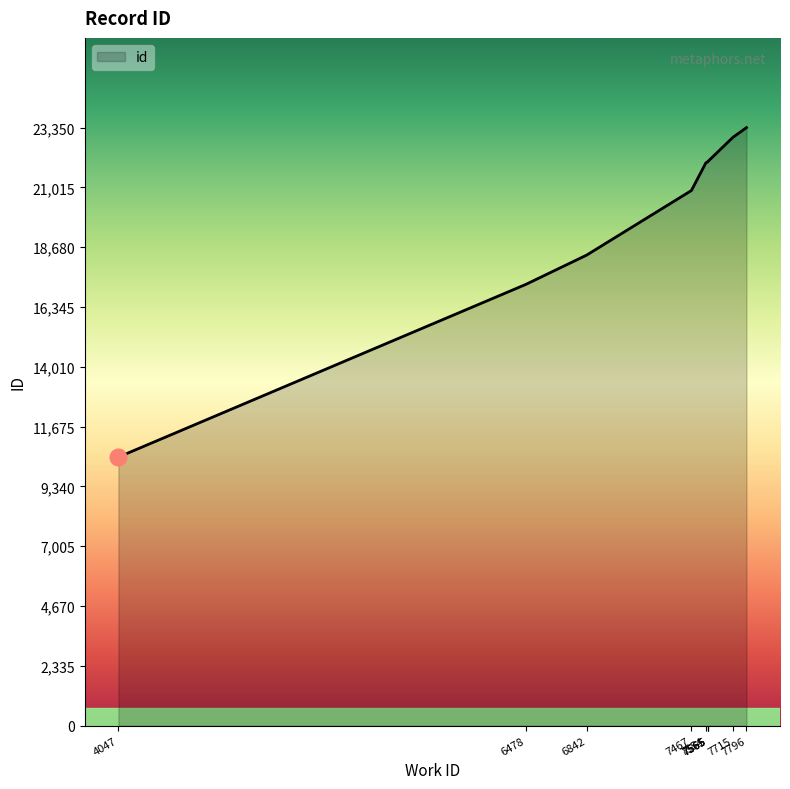

How many data points does each series have?

10